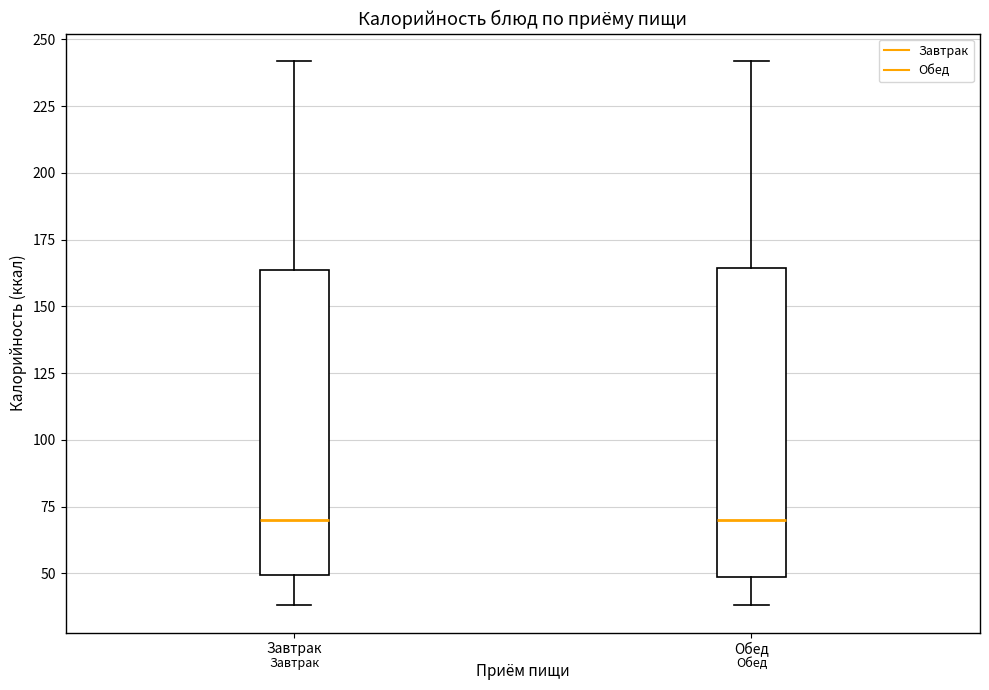

Reading left to right, transcribe this box plot: for each box, give where its median line is, the range the box spans, and where its two whiskers end, as read against the y-axis. The values are not printed on the chart, so give them approximately, as read against the axis.

Завтрак: median 70, box 50 to 165, whiskers 40 to 240
Обед: median 70, box 50 to 165, whiskers 40 to 240